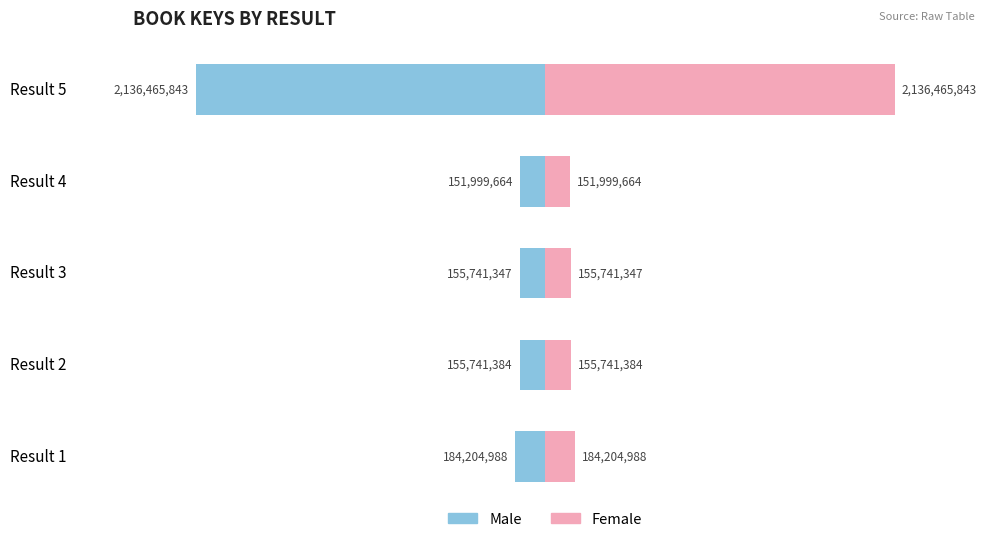

What is the value of the Male bar at the 4th from the left?

-151999664